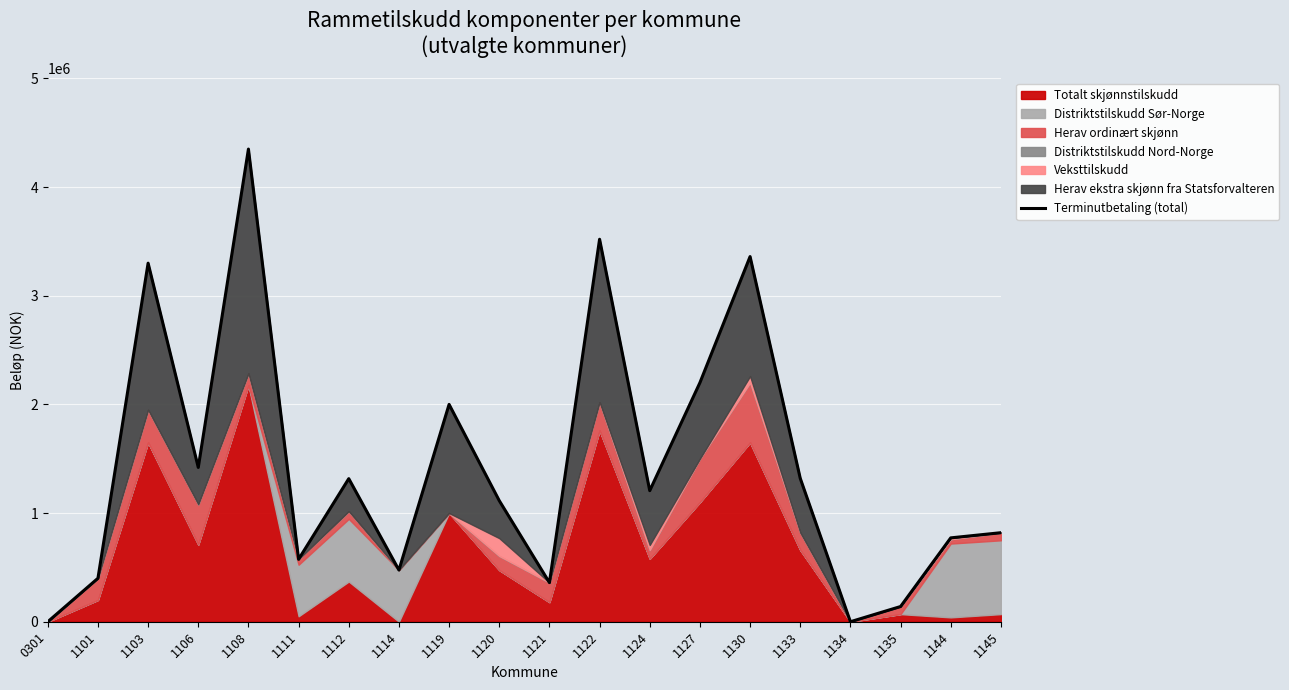

Rank the categories by value from lowest to highest.

0301, 1134, 1135, 1121, 1101, 1114, 1111, 1144, 1145, 1120, 1124, 1112, 1133, 1106, 1119, 1127, 1103, 1130, 1122, 1108